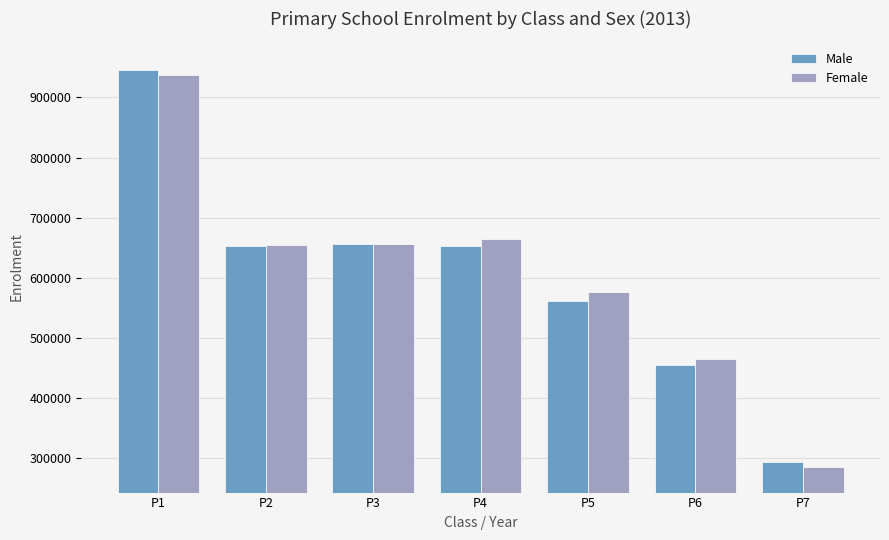

What is the sum of all Male values?

4219523